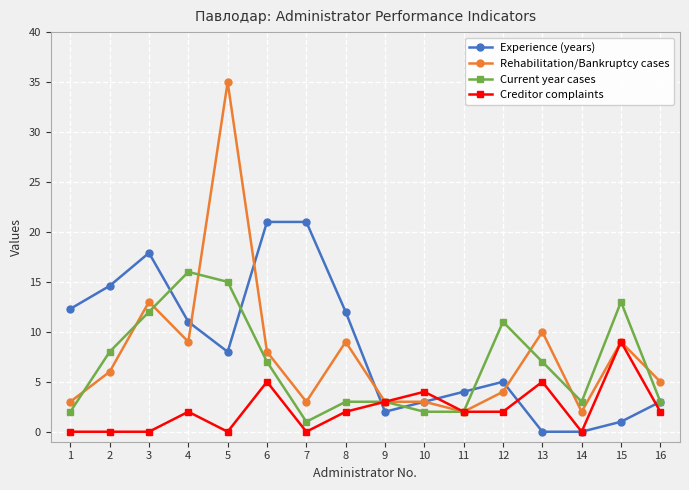

Where do Rehabilitation/Bankruptcy cases and Current year cases first cross each other?

1 and 2